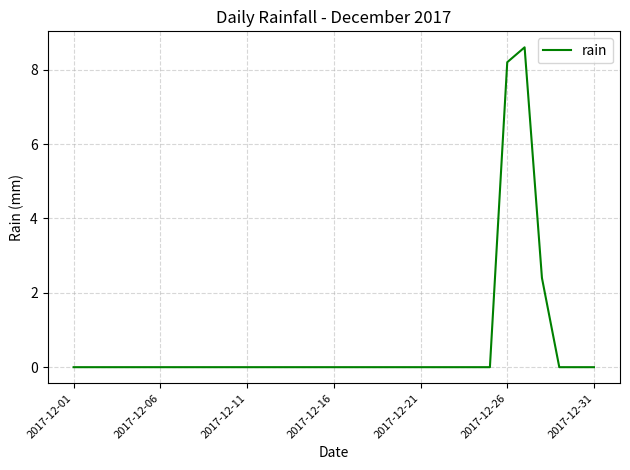

What is the difference between the maximum and minimum values?

8.6